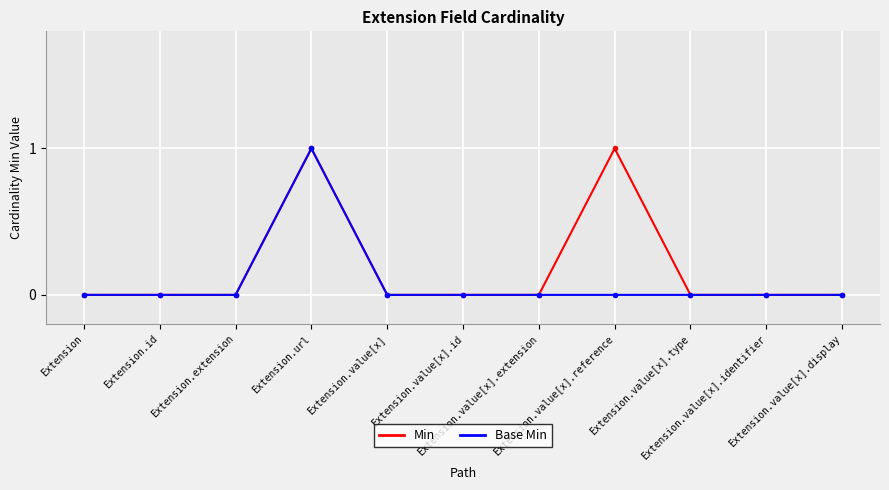

List the series in order of their overall mean, lowest first.

Base Min, Min